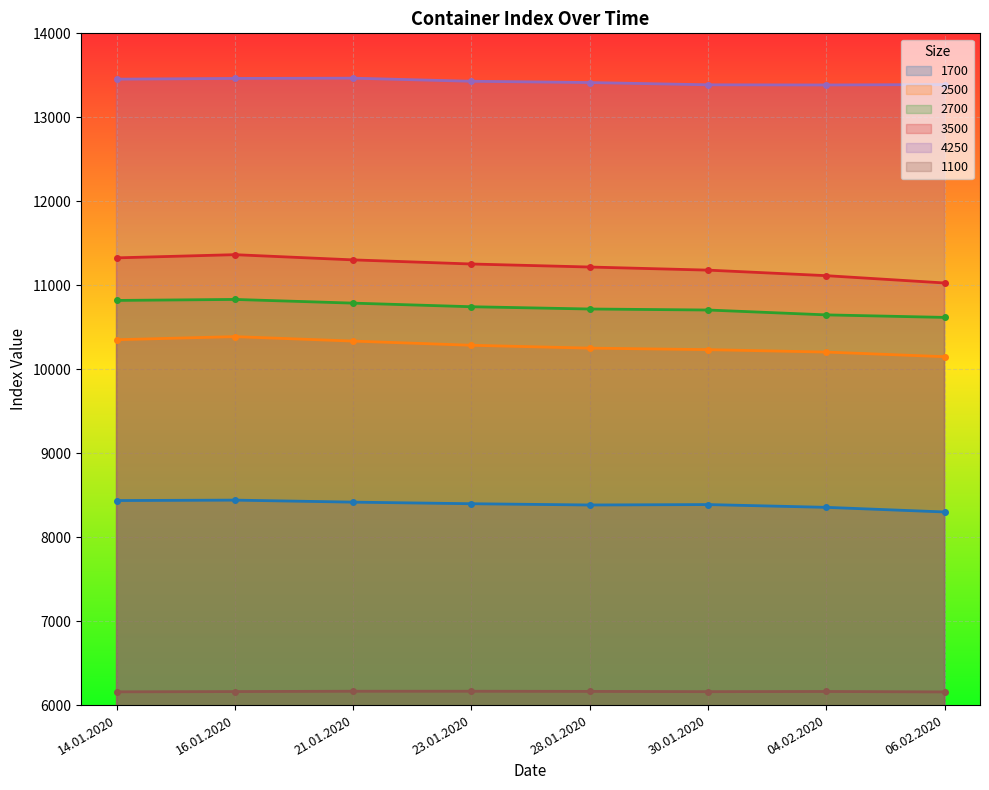

True or false: 1700 and 2500 intersect in this chart.

False